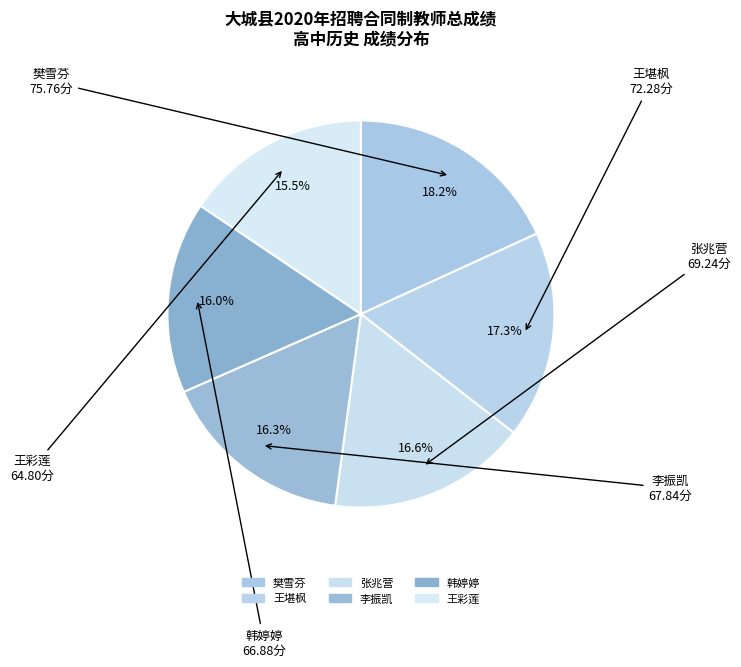

How many segments does this pie chart have?

6